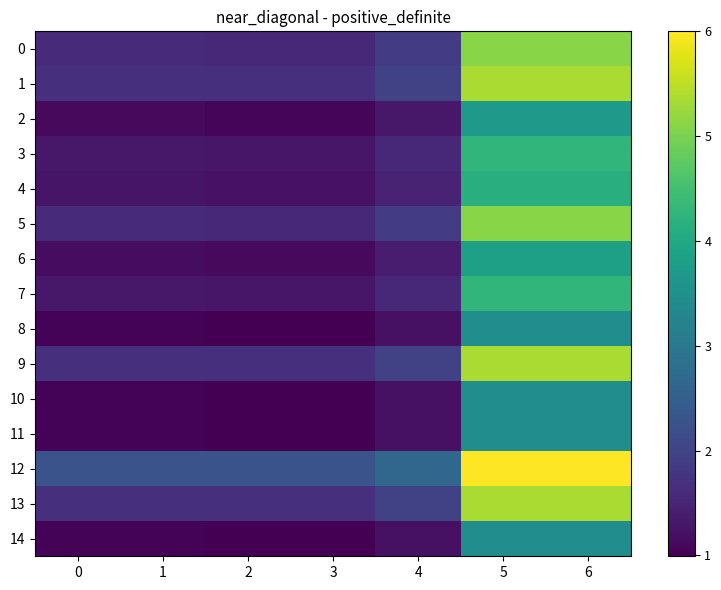

What is the greatest value displayed?

6.0